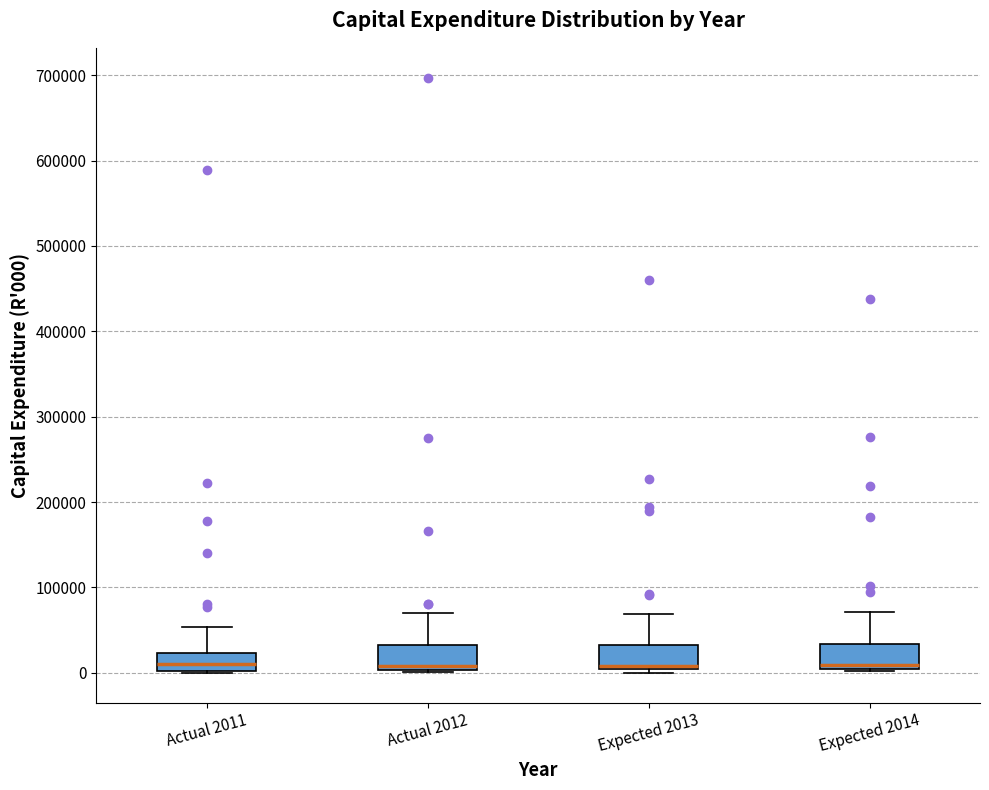

Where is the upper edge of the box for Expected 2014 on the y-axis? The values are not printed on the chart, so give them approximately, as read against the axis.

30000